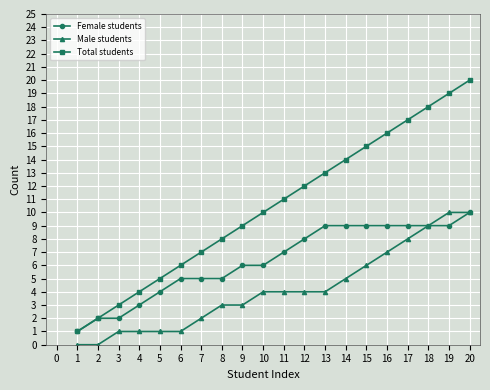

Which series has the widest spread of values?

Total students